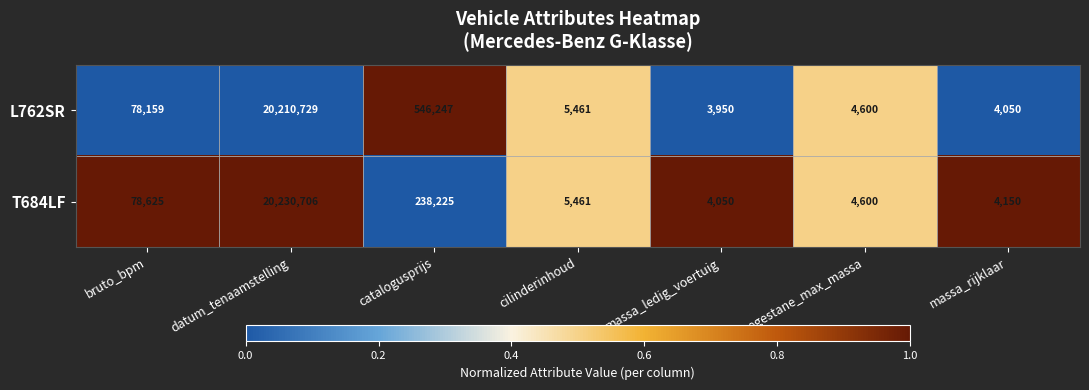

Reading right to left, extract all data points from this chart.

L762SR: 4050	4600	3950	5461	546247	20210729	78159
T684LF: 4150	4600	4050	5461	238225	20230706	78625